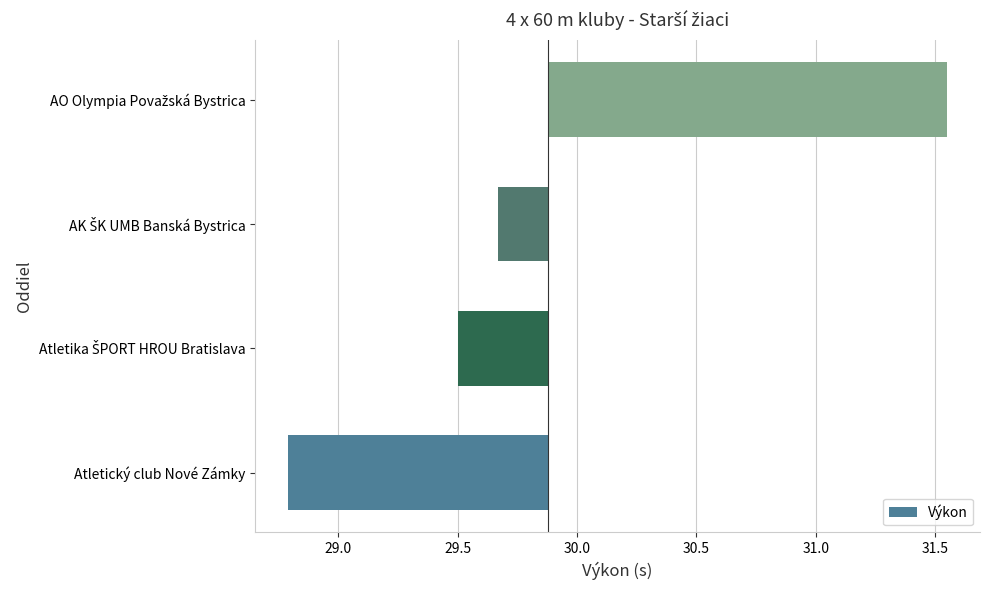

What is the value of the 4th bar from the left?

1.7